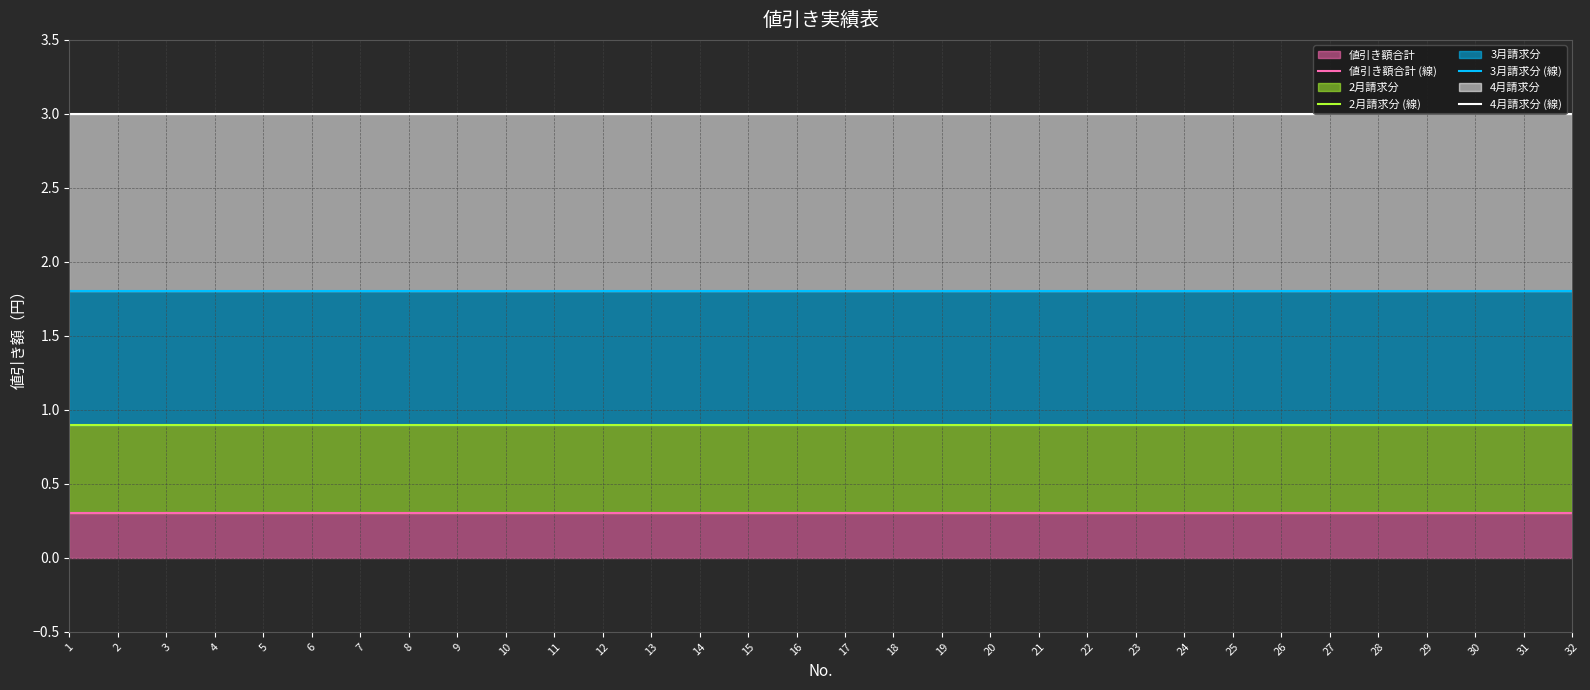

At which category is the sum across all series the highest?

1